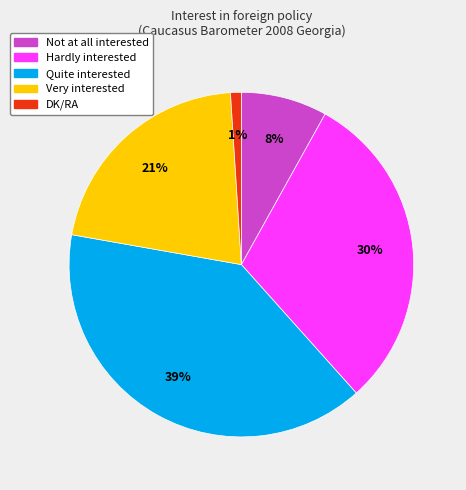

To the nearest percent, what is the combined percentage of Hardly interested and Very interested?

52%